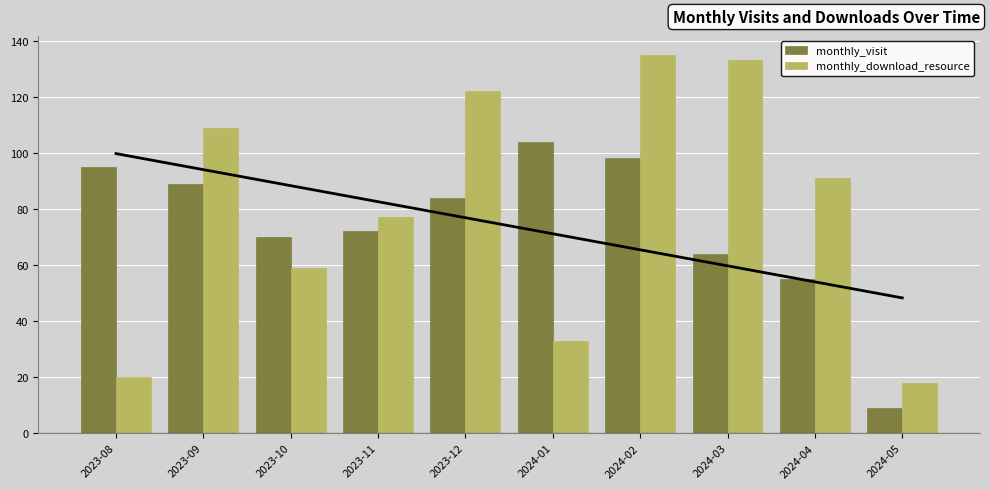

Which series has the largest range (max minus min)?

monthly_download_resource